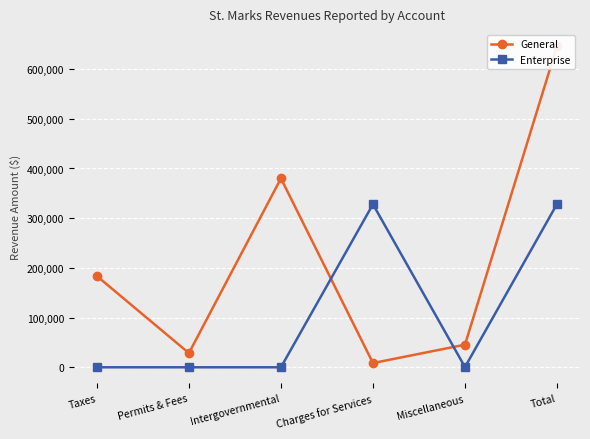

Reading left to right, what are all the values shown in this chart?

General: 183537	28539	380023	8500	45476	646075
Enterprise: 0	0	0	327991	449	328440